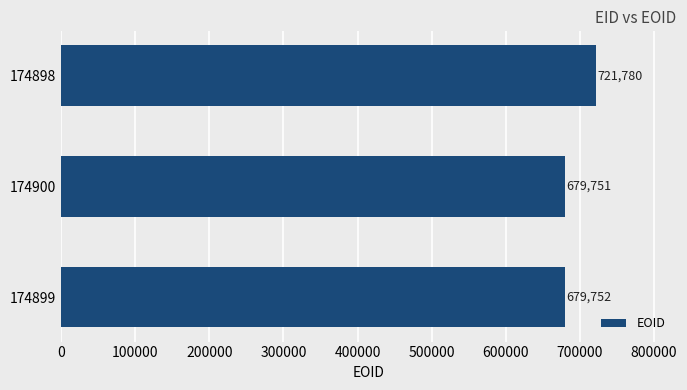

Between 174898 and 174900, which is larger?

174898